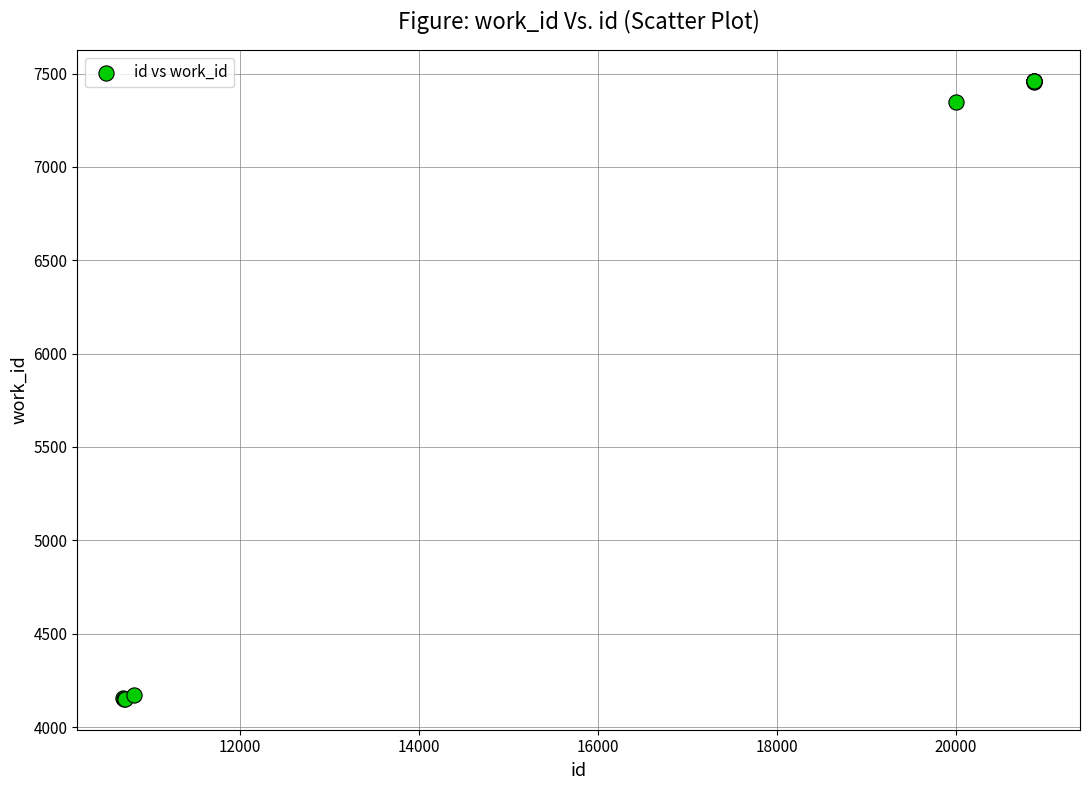

What Y value in the scatter plot is closest to 5806?

7346